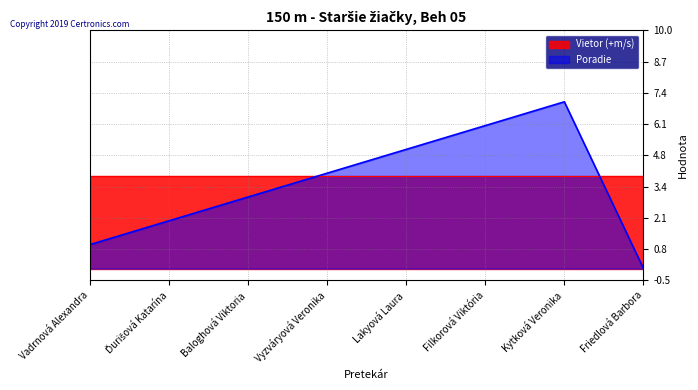

At which label does the data first exceed 4?

Lakyová Laura